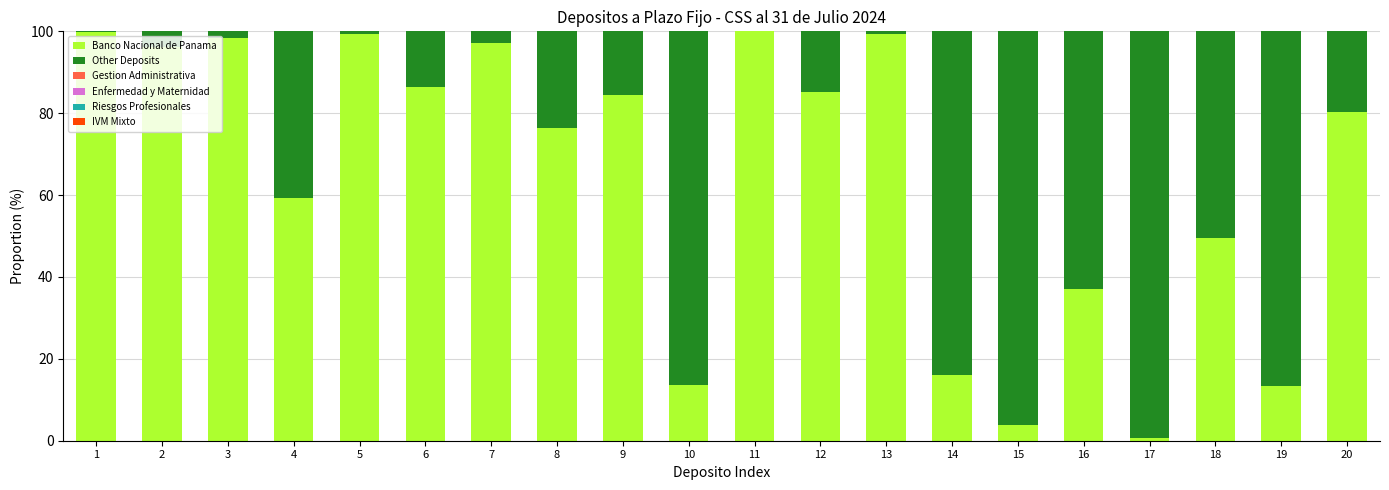

At how many categories does at least one series exceed 0?

20